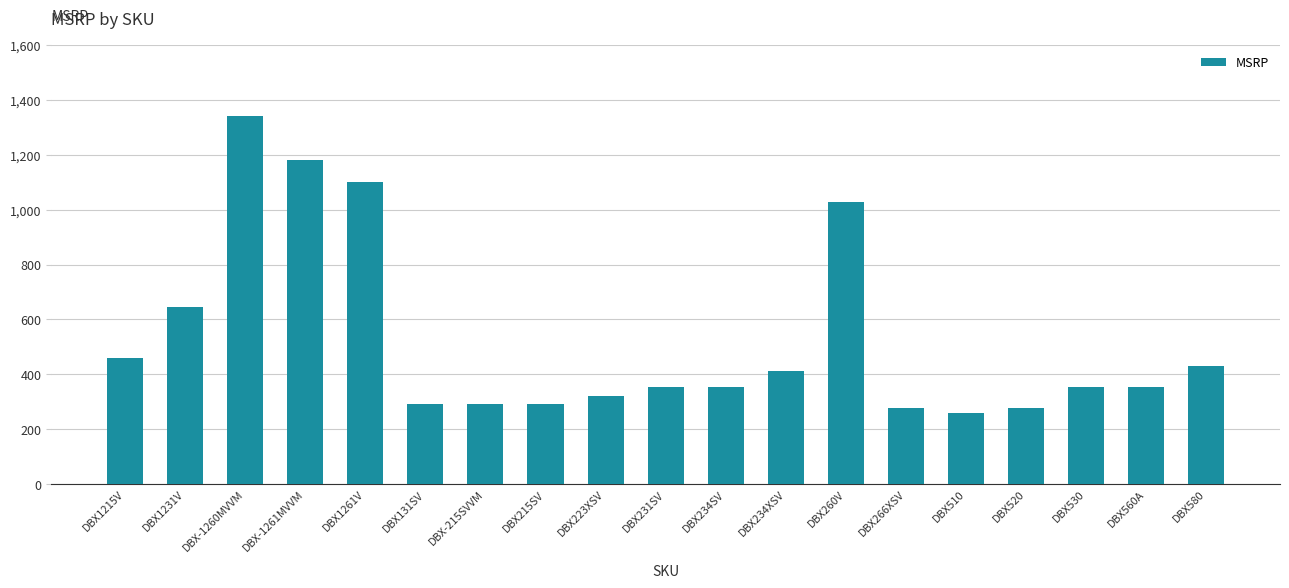

Approximately how many times larger is the value at DBX215SV compared to DBX260V?

0.3